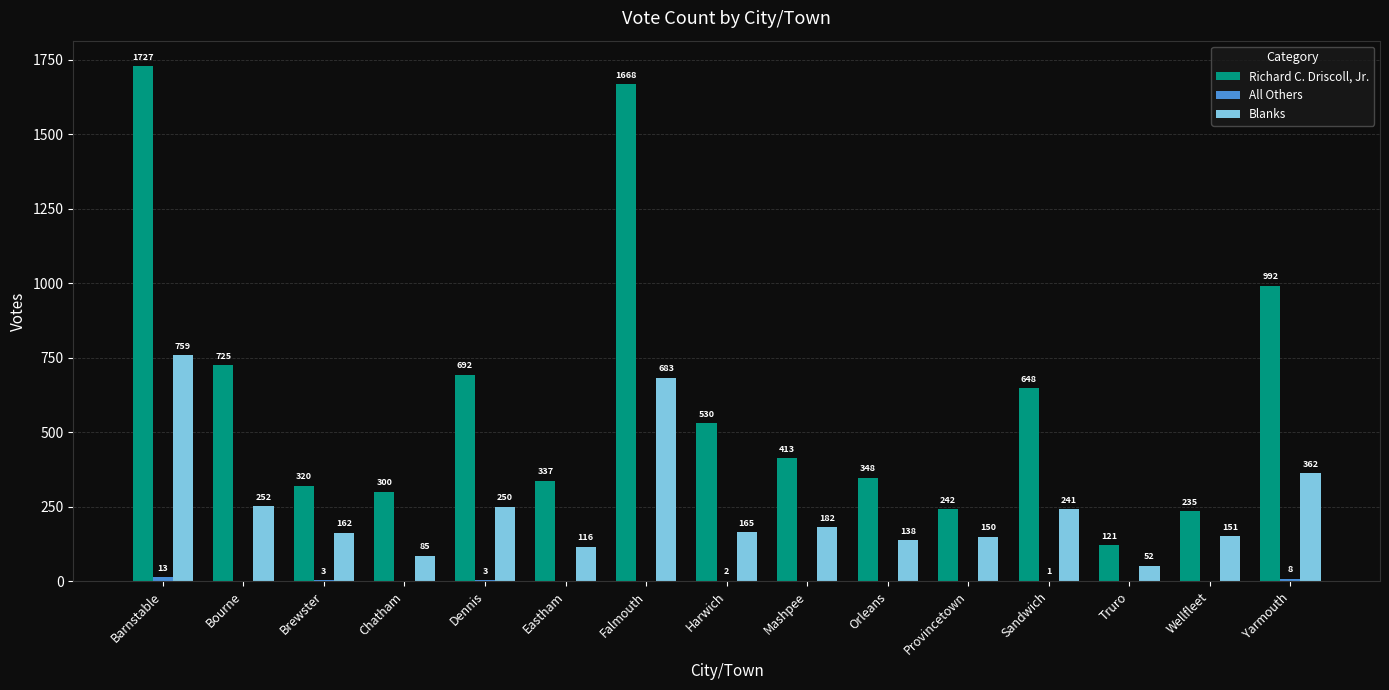

What is the total value across all series at Sandwich?

890